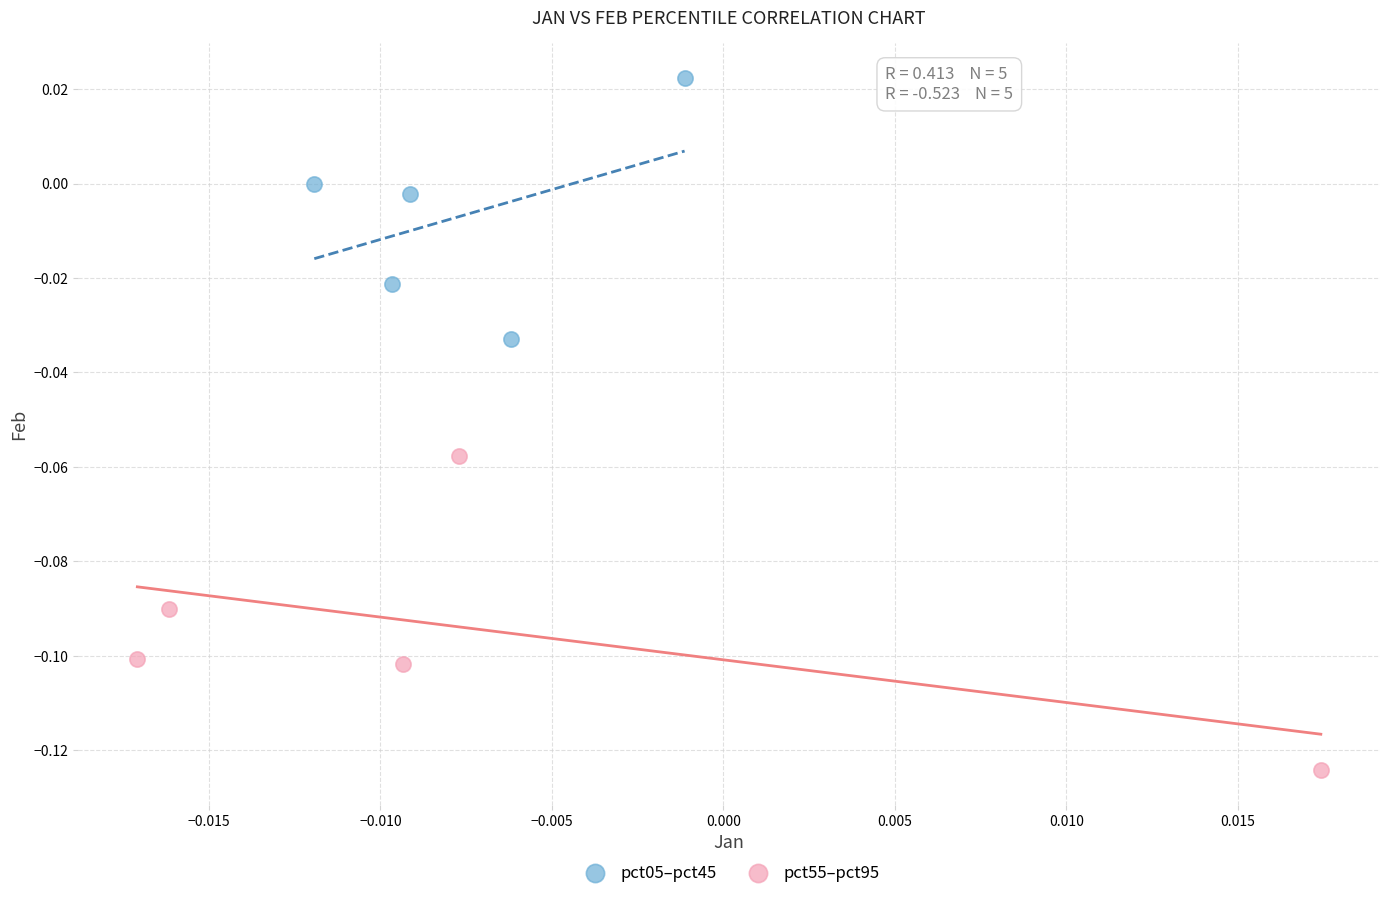

What are all the series names shown in the legend?

pct05–pct45, pct55–pct95